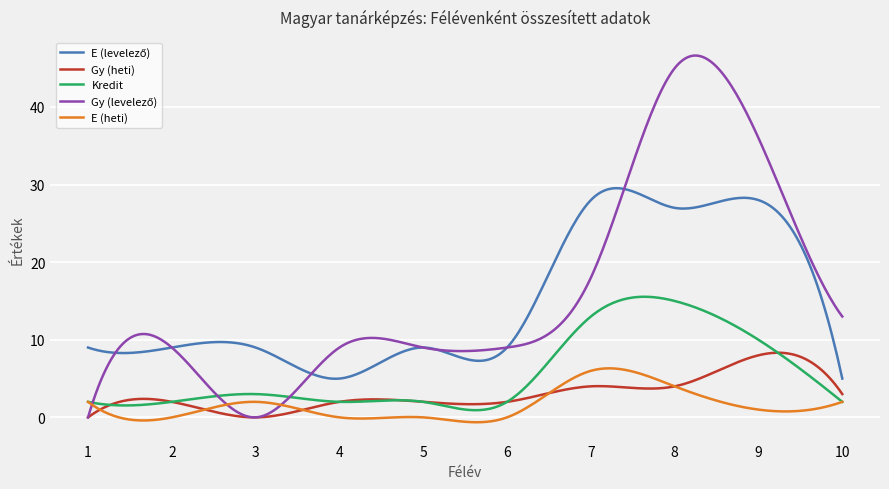

Is this an area chart (filled region under the line)?

No